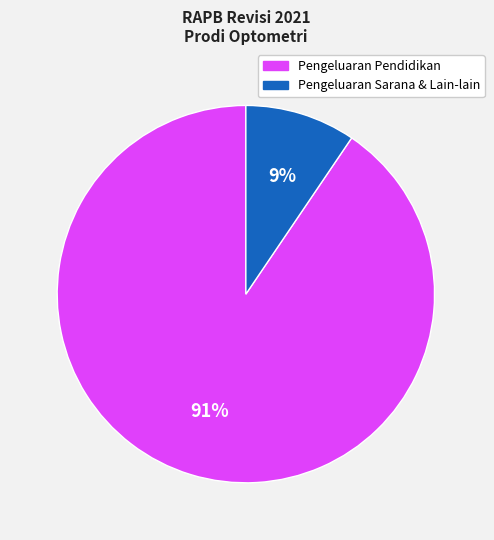

Is there any slice that represents more than half of the pie?

Yes